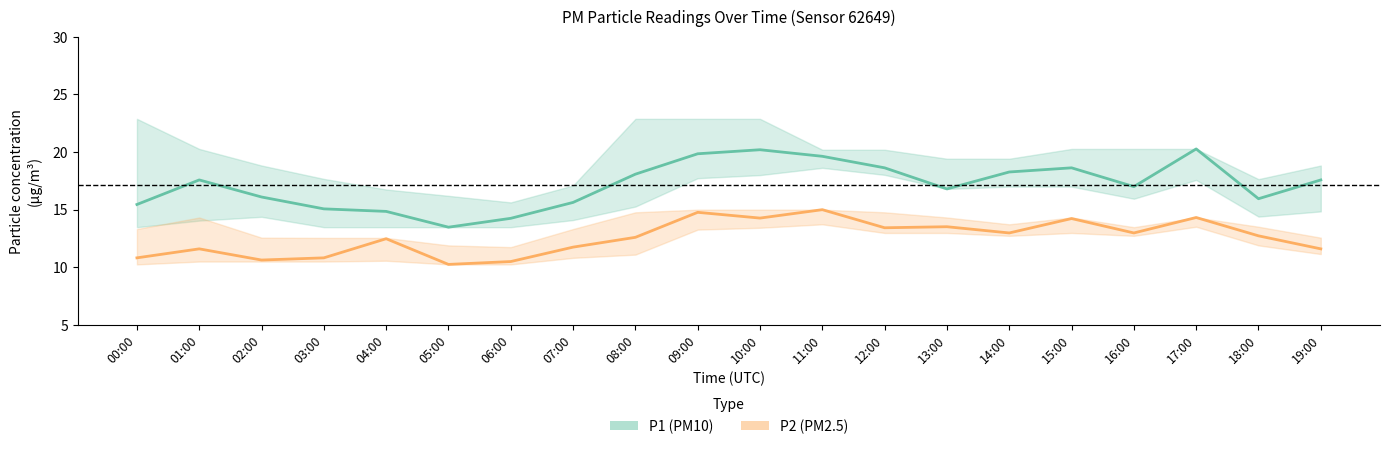

Reading left to right, extract all data points from this chart.

P1 (PM10): 00:00=15.4	01:00=17.6	02:00=16.1	03:00=15.1	04:00=14.8	05:00=13.5	06:00=14.2	07:00=15.6	08:00=18.1	09:00=19.9	10:00=20.2	11:00=19.6	12:00=18.6	13:00=16.8	14:00=18.3	15:00=18.6	16:00=17.0	17:00=20.3	18:00=15.9	19:00=17.6
P2 (PM2.5): 00:00=10.8	01:00=11.6	02:00=10.6	03:00=10.8	04:00=12.5	05:00=10.2	06:00=10.5	07:00=11.8	08:00=12.6	09:00=14.8	10:00=14.3	11:00=15.0	12:00=13.4	13:00=13.5	14:00=13.0	15:00=14.2	16:00=13.0	17:00=14.3	18:00=12.7	19:00=11.6